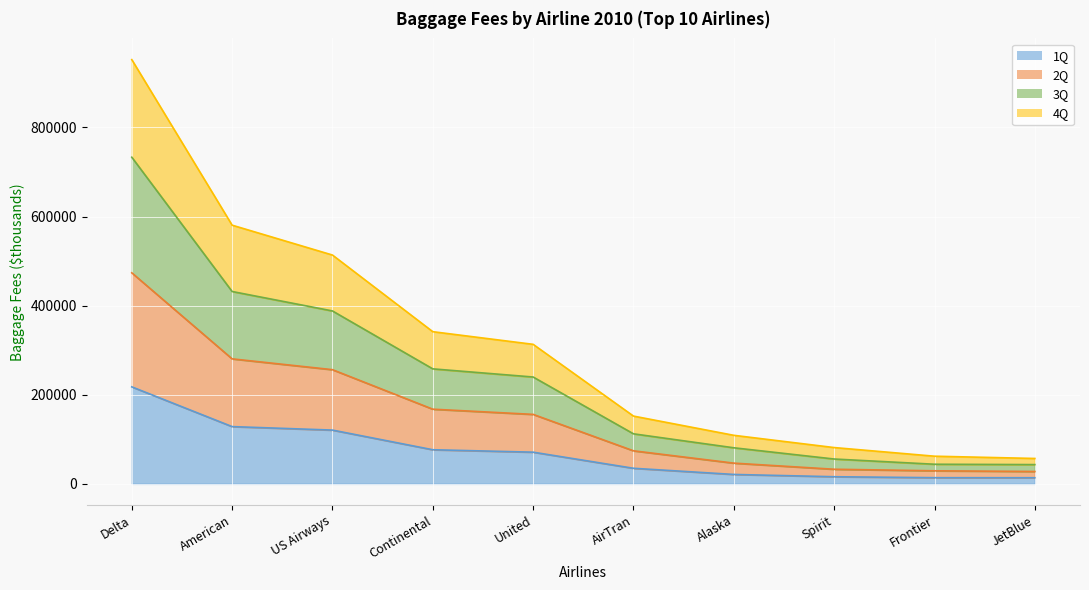

At which category is the sum across all series the highest?

Delta